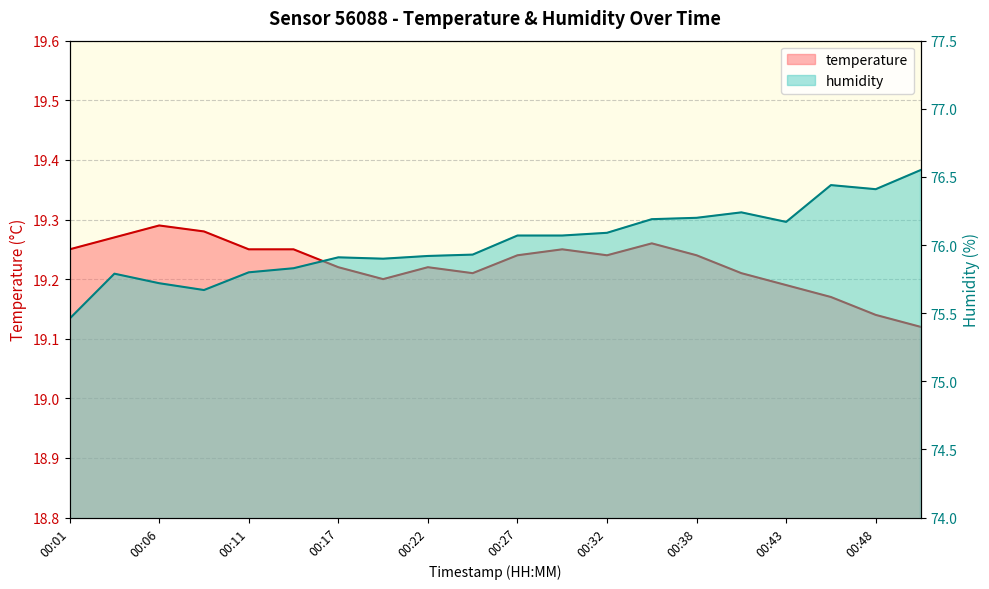

Which has a higher value, 00:46 or 00:32?

00:32